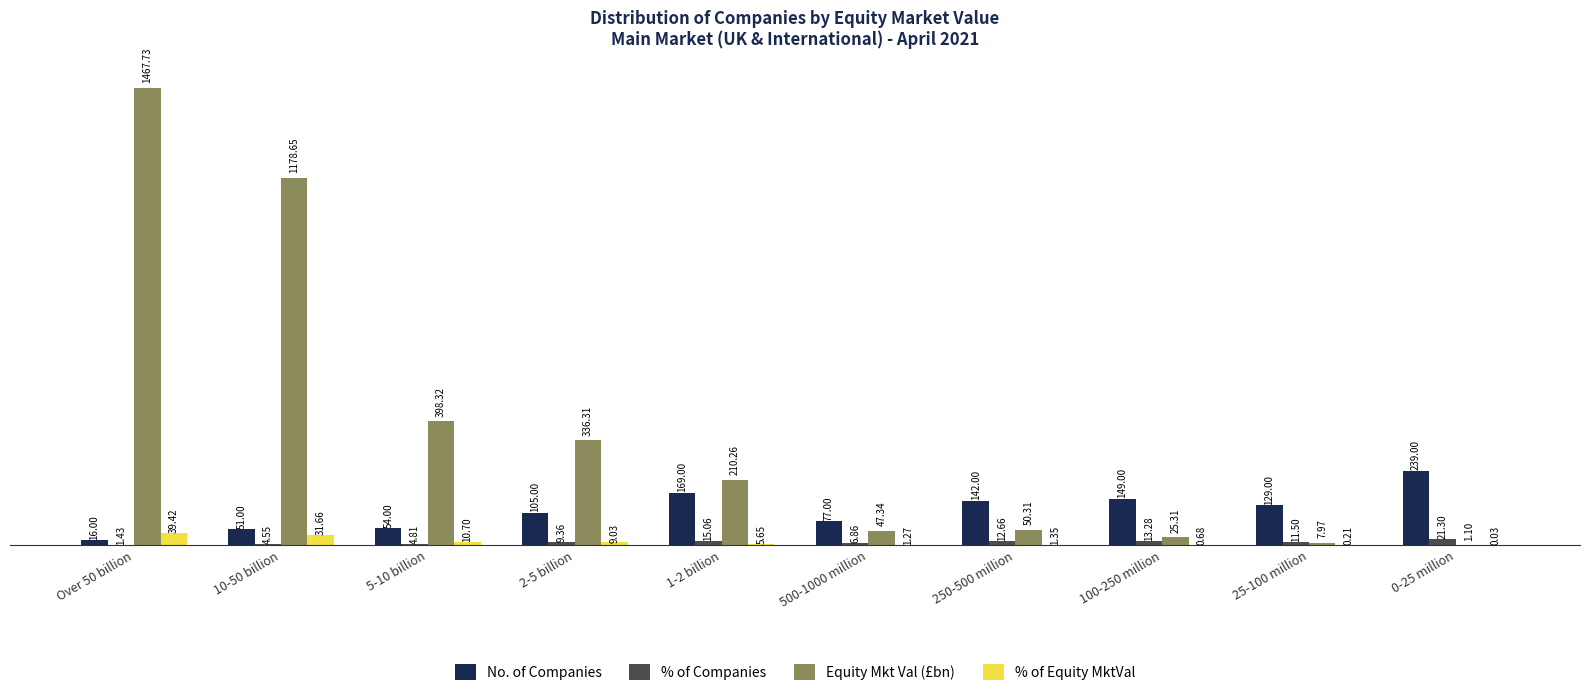

At which label does Equity Mkt Val (£bn) reach its peak?

Over 50 billion